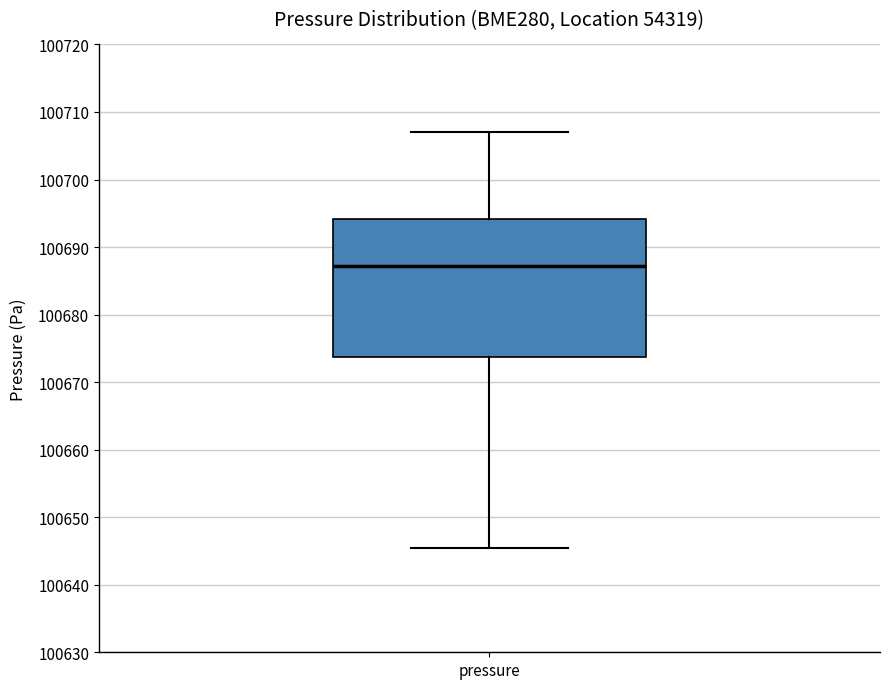

Read this box plot against the y-axis: the position of the median line, the range covered by the box, and the ends of both whiskers. The values are not printed on the chart, so give them approximately, as read against the axis.

median 100687, box 100674 to 100694, whiskers 100645 to 100707